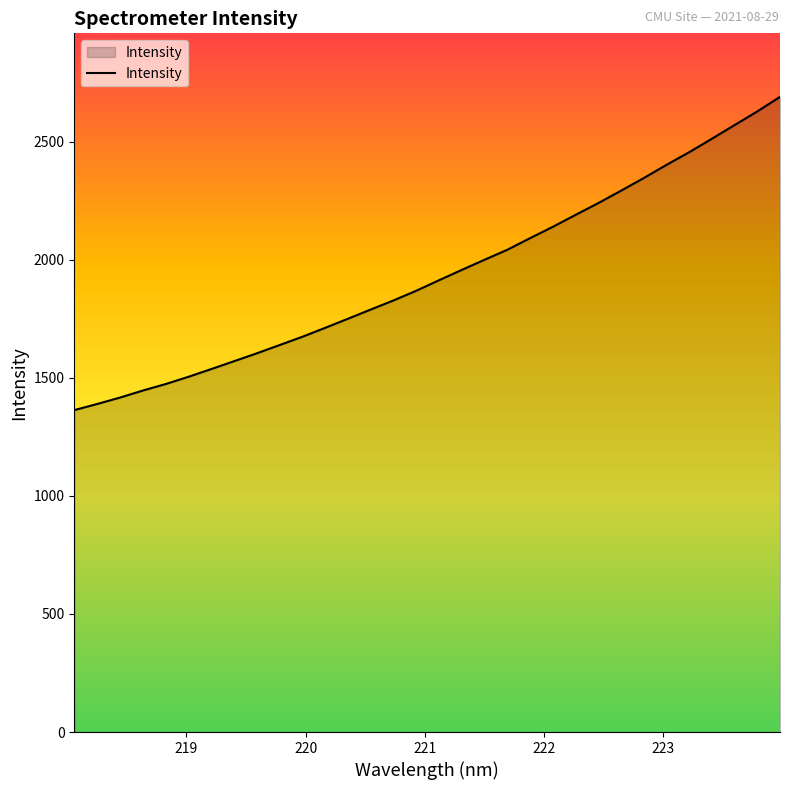

True or false: the data has more than 0 interior local peaks.

False